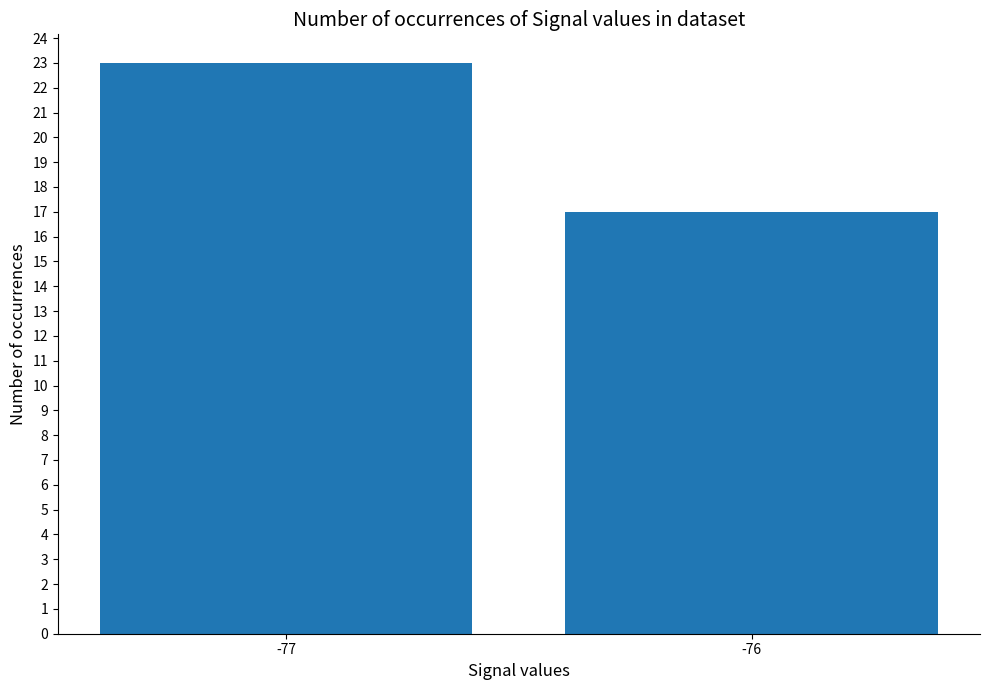

What is the approximate value at -77?

23